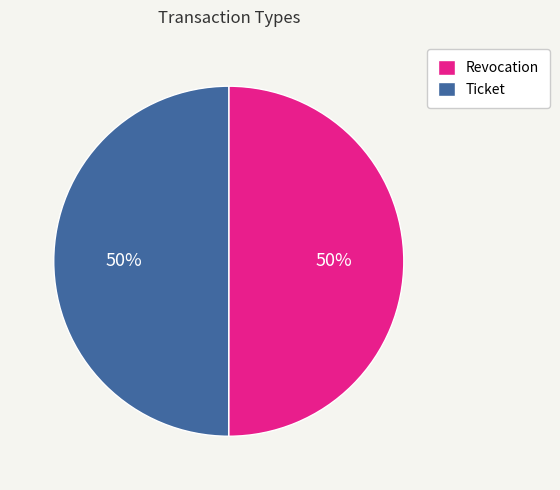

True or false: Revocation accounts for 50% of the total.

True